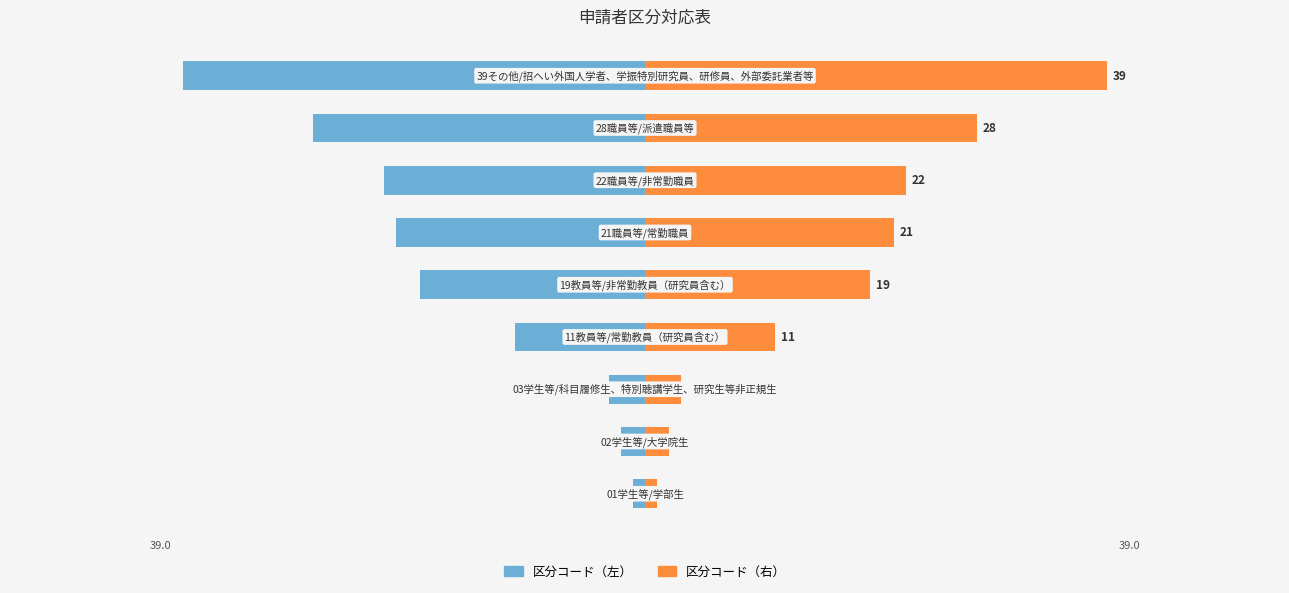

How many groups of bars are there?

9